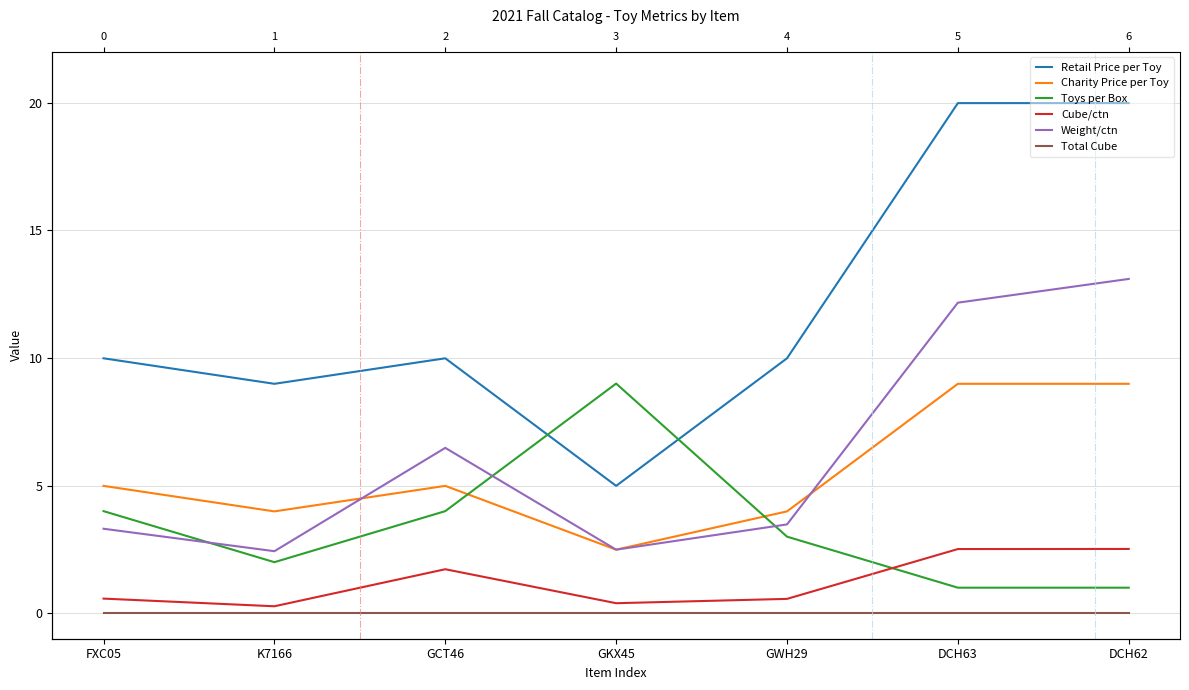

What is the total value across all series at K7166?

17.7